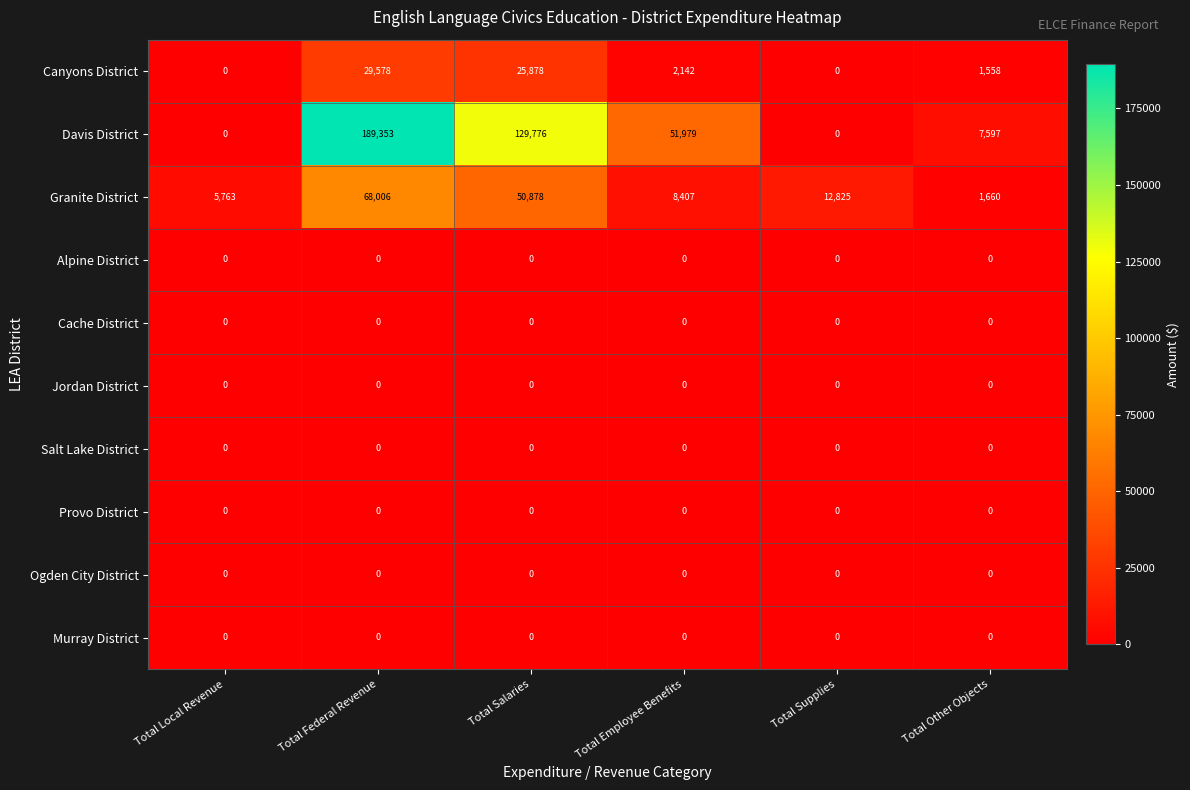

Which series changed the most between Total Local Revenue and Total Supplies?

Granite District